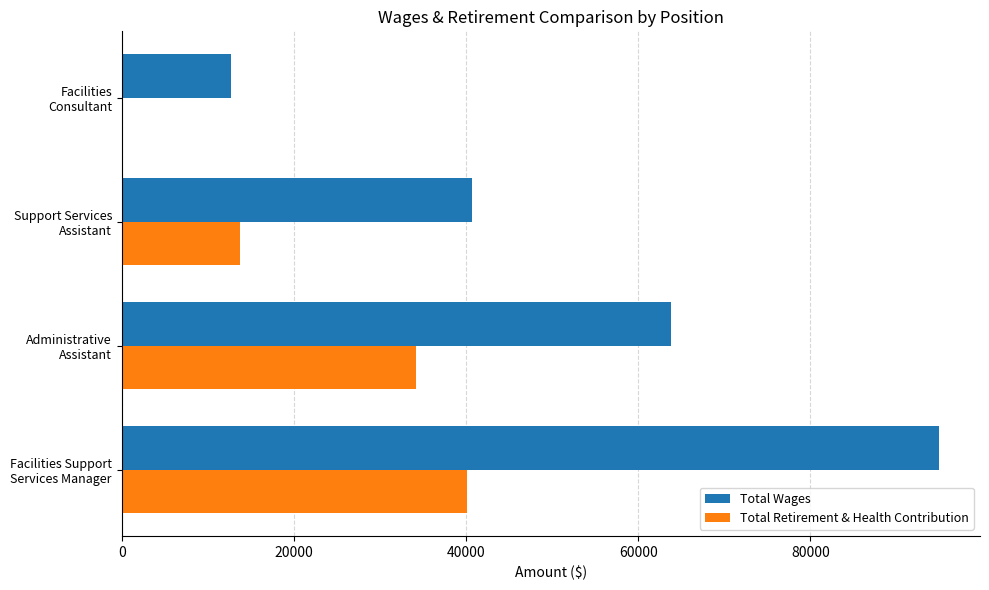

What is the sum of all Total Retirement & Health Contribution values?

88056